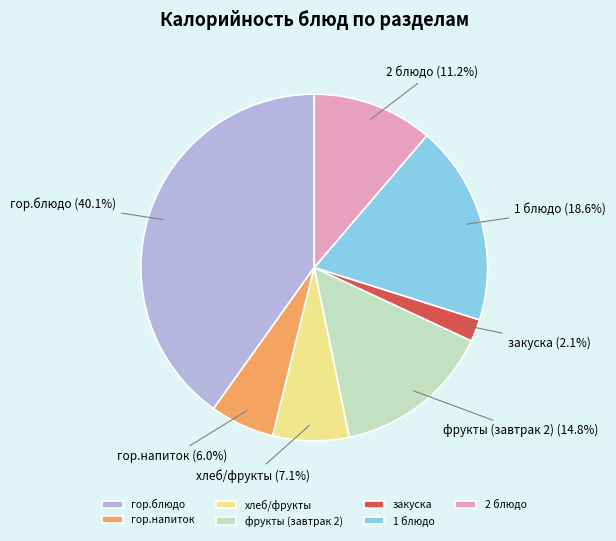

True or false: фрукты (завтрак 2) accounts for 6% of the total.

False